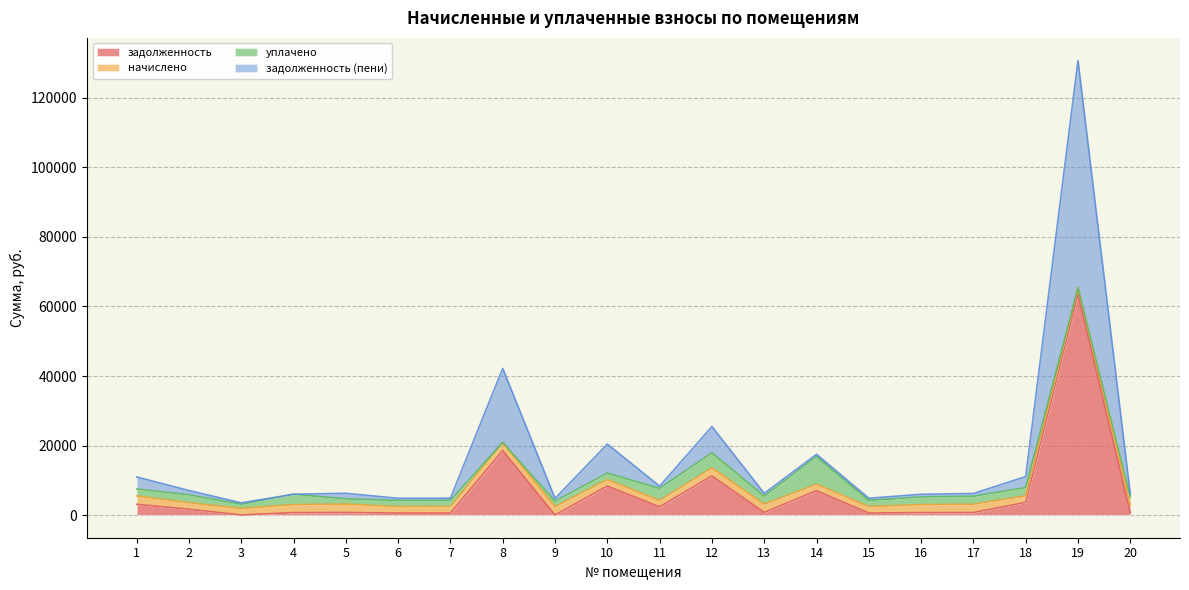

At which category is the sum across all series the highest?

19